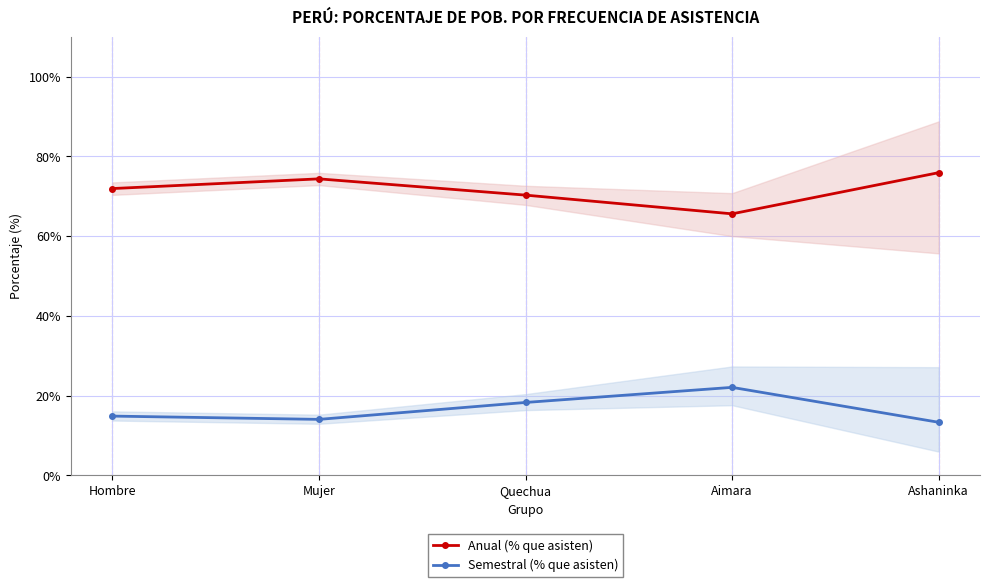

List the labels in order of Semestral (% que asisten) value, smallest first.

Ashaninka, Mujer, Hombre, Quechua, Aimara